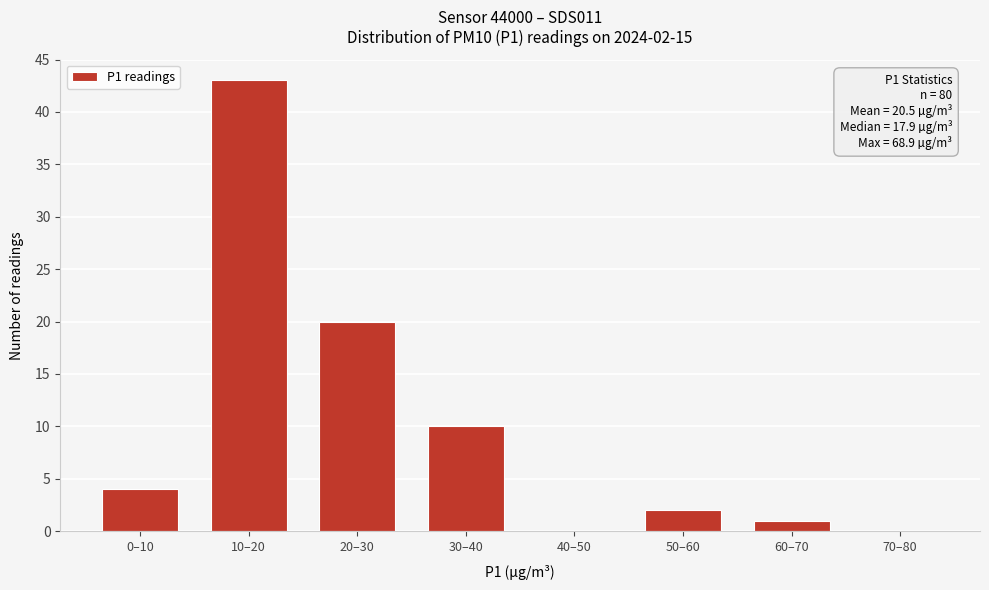

Reading right to left, extract all data points from this chart.

70–80=0	60–70=1	50–60=2	40–50=0	30–40=10	20–30=20	10–20=43	0–10=4